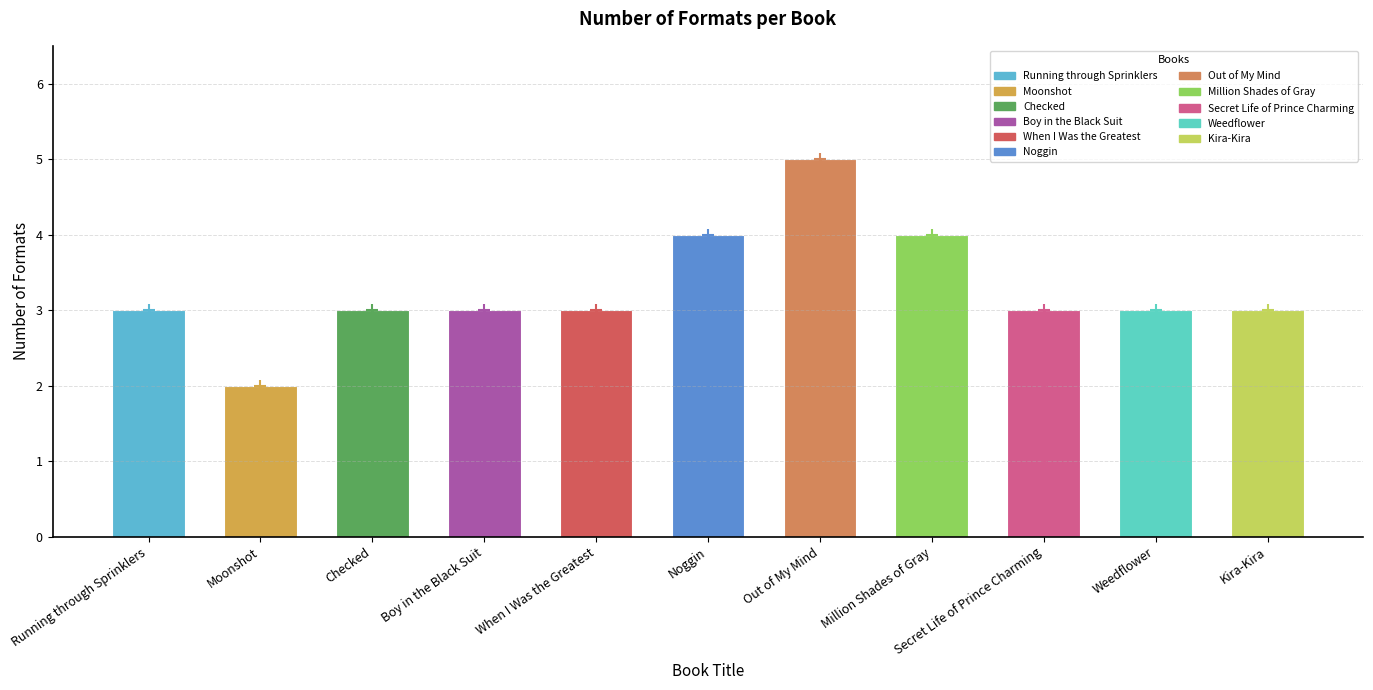

Count the values in the range 3 to 4.

9